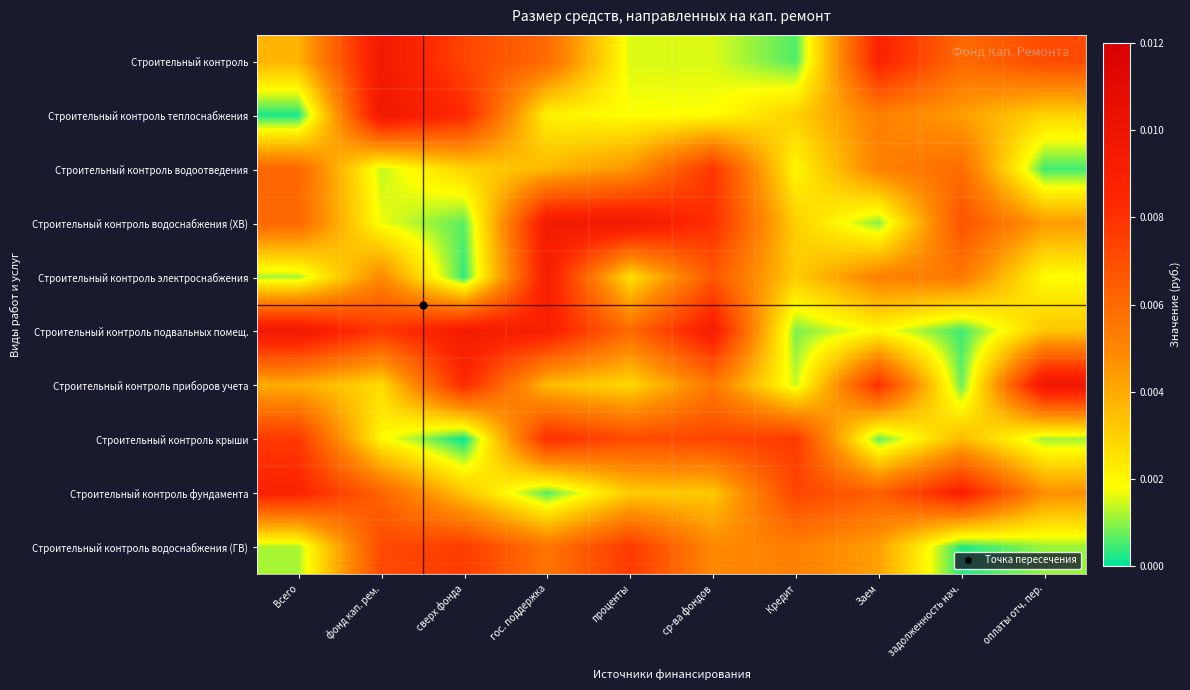

List the series in order of their peak value, highest first.

Строительный контроль приборов учета, Строительный контроль теплоснабжения, Строительный контроль подвальных помещ., Строительный контроль водоснабжения (ХВ), Строительный контроль, Строительный контроль электроснабжения, Строительный контроль фундамента, Строительный контроль крыши, Строительный контроль водоотведения, Строительный контроль водоснабжения (ГВ)